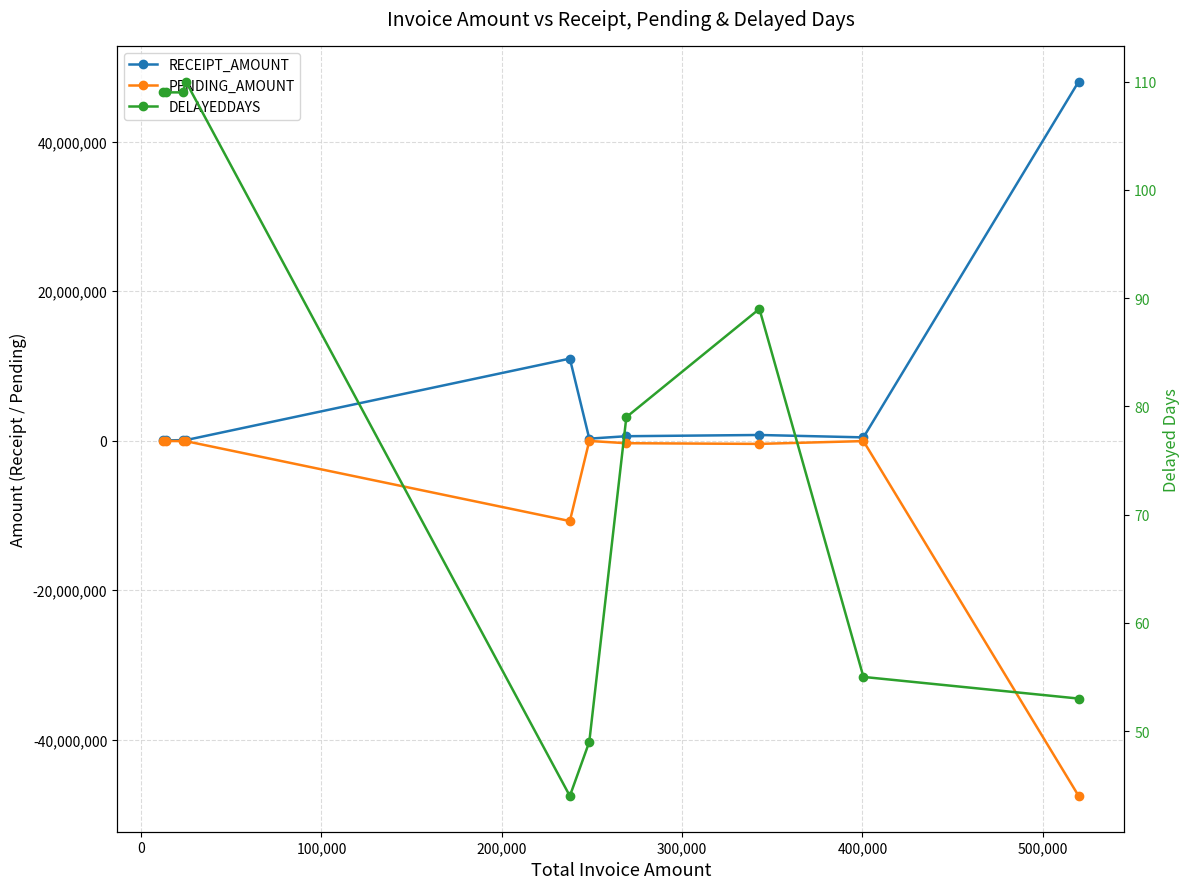

What is the spread (max minus min) of values at 300,000?

21731410